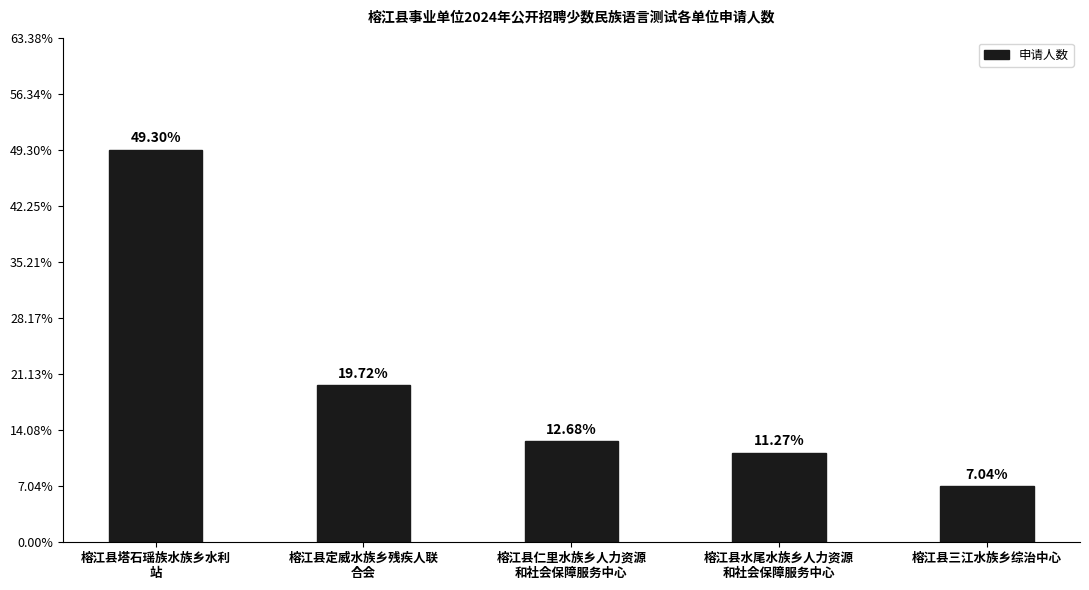

Are the bars grouped side by side (vs. stacked)?

No